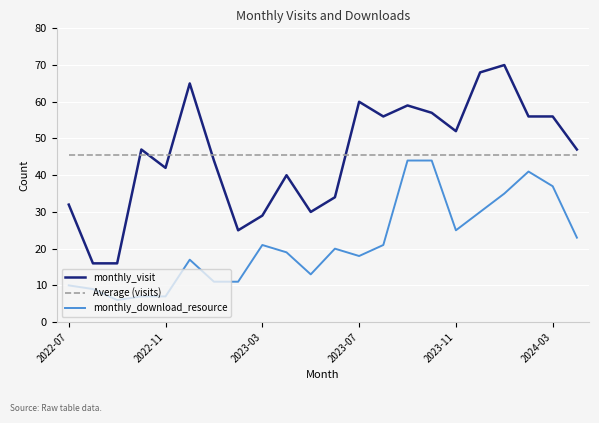

True or false: Average (visits) and monthly_visit cross at least once.

True